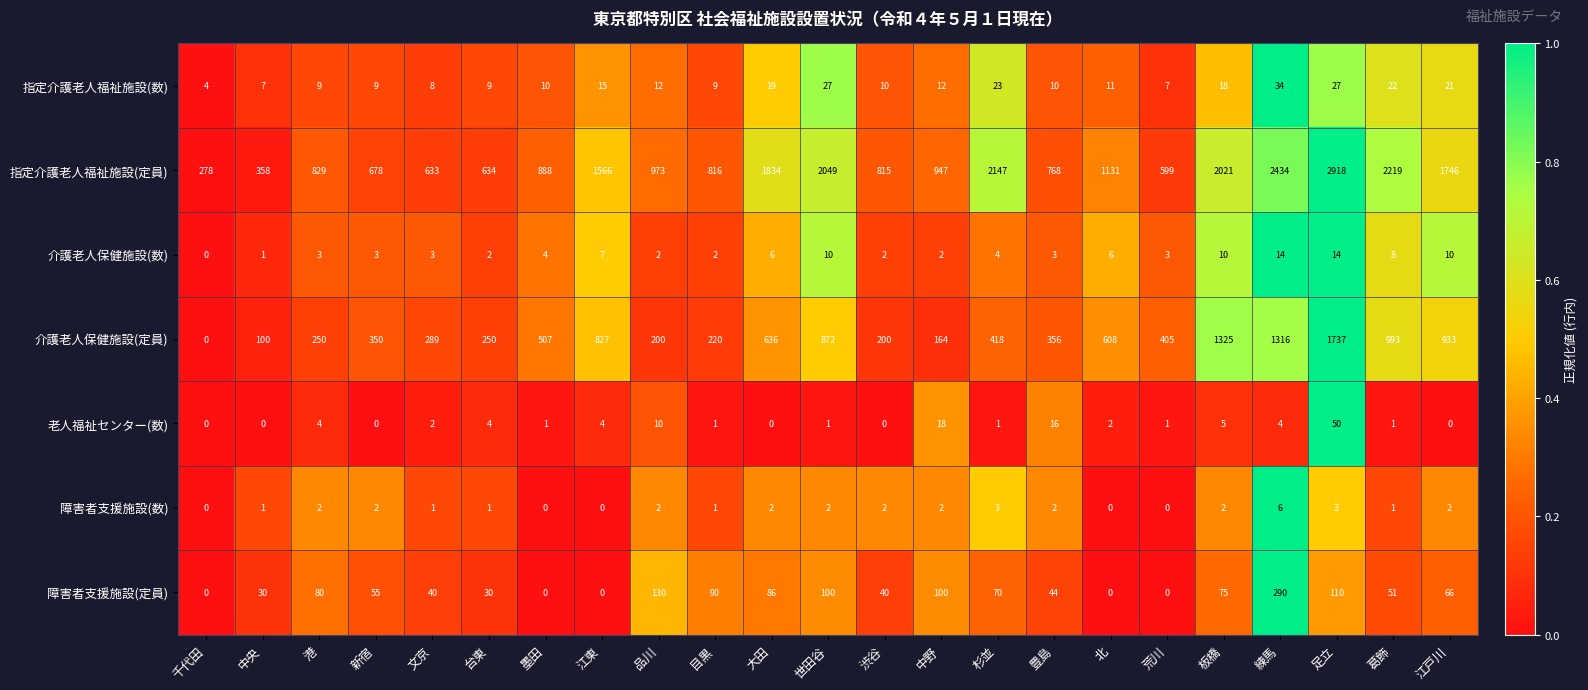

The value of 老人福祉センター(数) at 新宿 is -27. True or false?

False